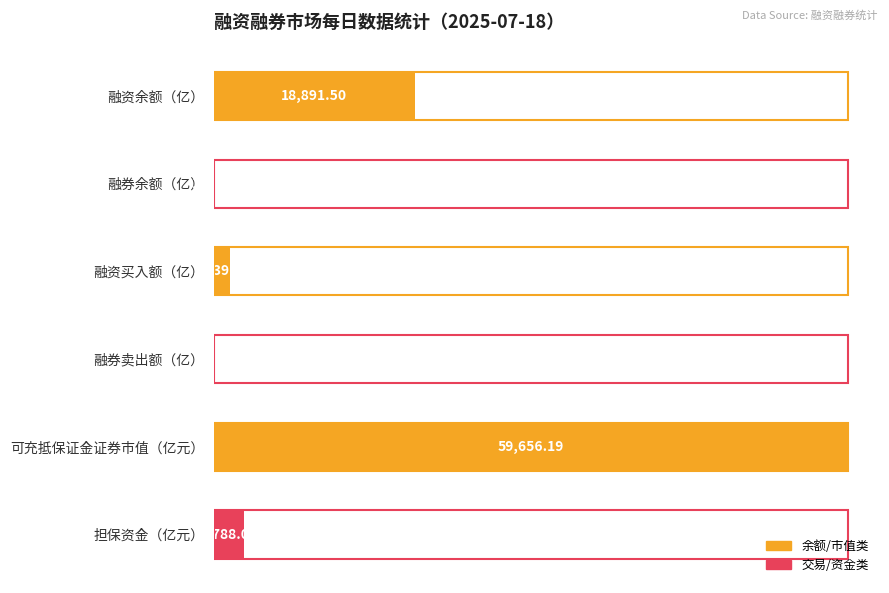

Are the bars horizontal?

Yes